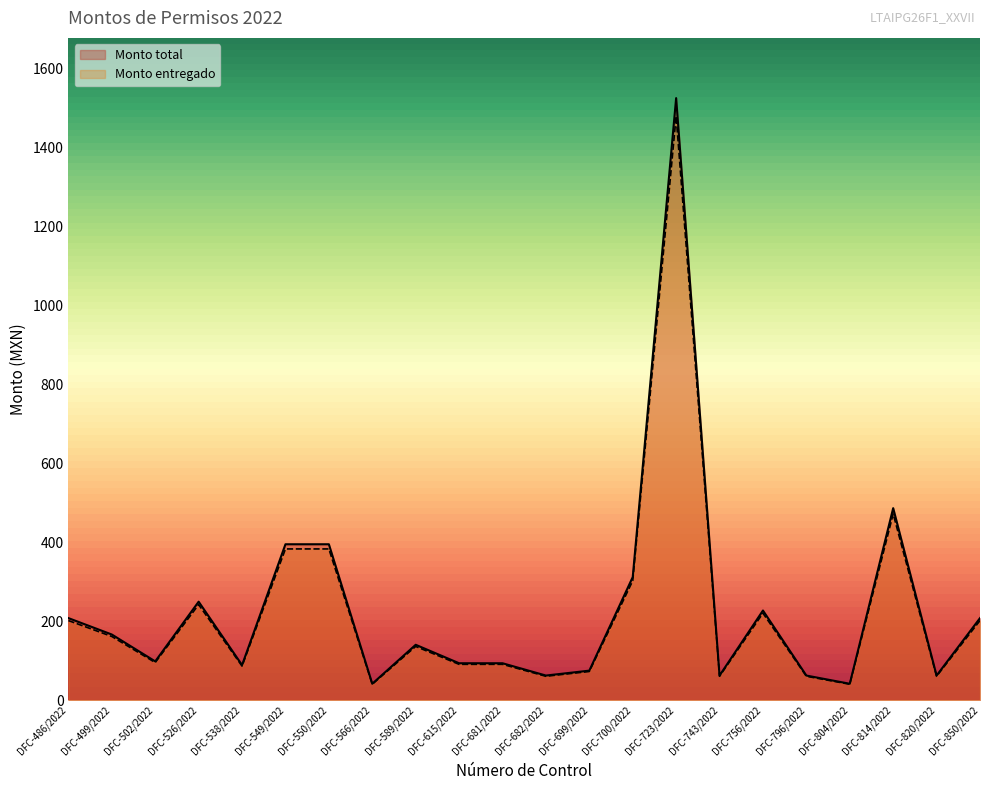

List the series in order of their overall mean, lowest first.

Monto entregado, Monto total